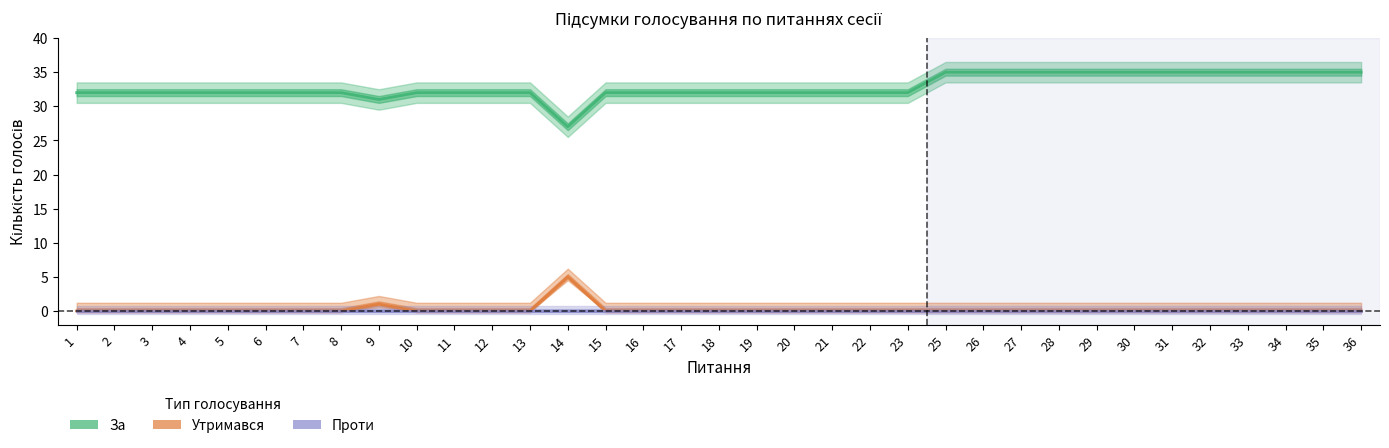

Reading right to left, list all the values displayed in this chart.

За: 36=35	35=35	34=35	33=35	32=35	31=35	30=35	29=35	28=35	27=35	26=35	25=35	23=32	22=32	21=32	20=32	19=32	18=32	17=32	16=32	15=32	14=27	13=32	12=32	11=32	10=32	9=31	8=32	7=32	6=32	5=32	4=32	3=32	2=32	1=32
Утримався: 36=0	35=0	34=0	33=0	32=0	31=0	30=0	29=0	28=0	27=0	26=0	25=0	23=0	22=0	21=0	20=0	19=0	18=0	17=0	16=0	15=0	14=5	13=0	12=0	11=0	10=0	9=1	8=0	7=0	6=0	5=0	4=0	3=0	2=0	1=0
Проти: 36=0	35=0	34=0	33=0	32=0	31=0	30=0	29=0	28=0	27=0	26=0	25=0	23=0	22=0	21=0	20=0	19=0	18=0	17=0	16=0	15=0	14=0	13=0	12=0	11=0	10=0	9=0	8=0	7=0	6=0	5=0	4=0	3=0	2=0	1=0